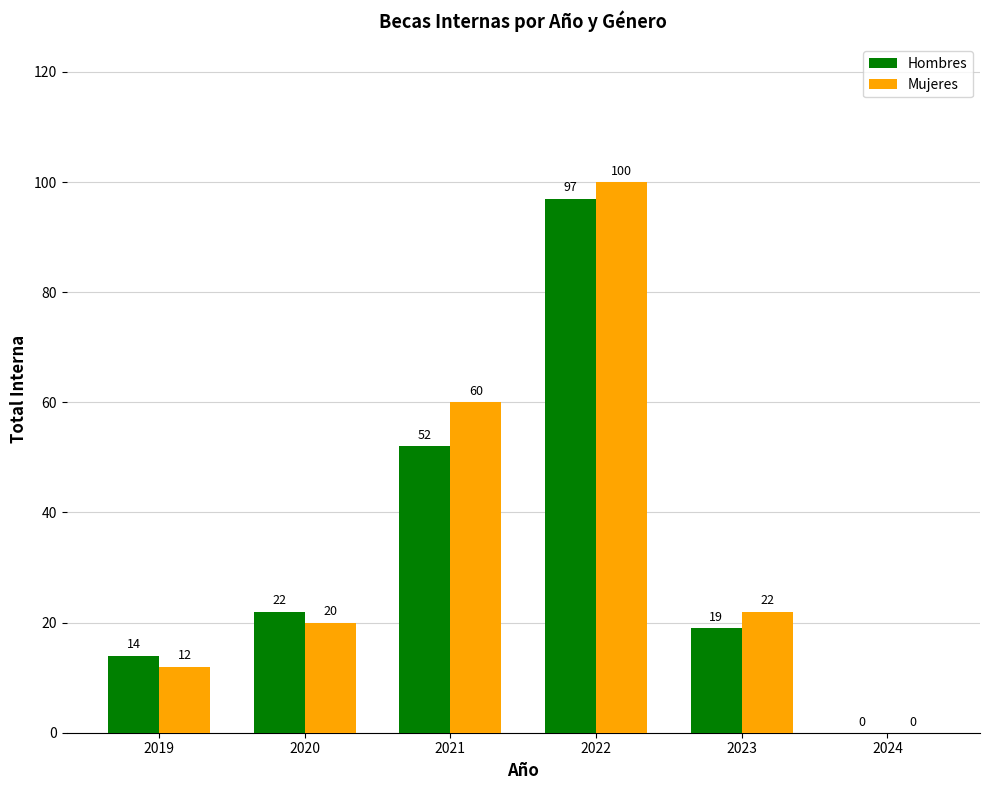

Reading left to right, transcribe all the data shown in this chart.

Hombres: 14	22	52	97	19	0
Mujeres: 12	20	60	100	22	0